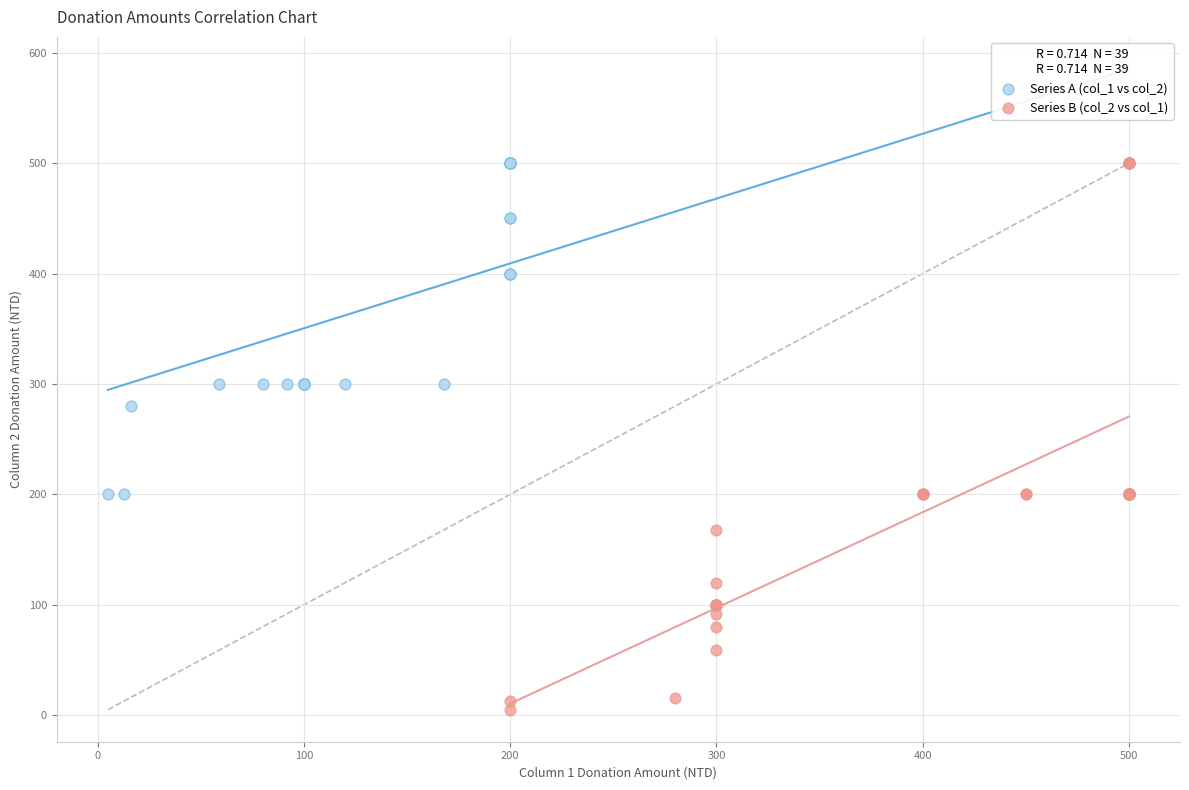

Which series reaches the minimum Y coordinate?

Series B (col_2 vs col_1)